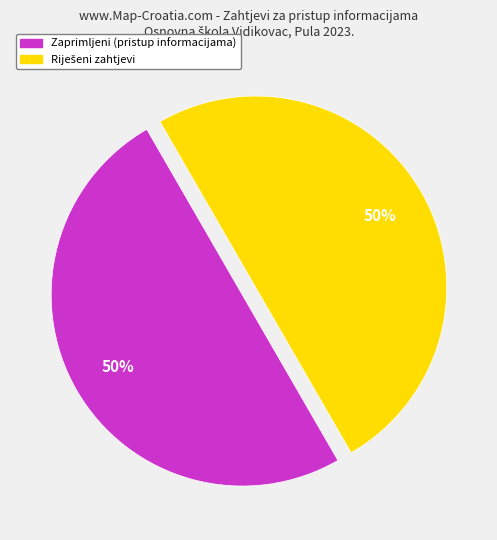

To the nearest percent, what is the average slice percentage?

50%